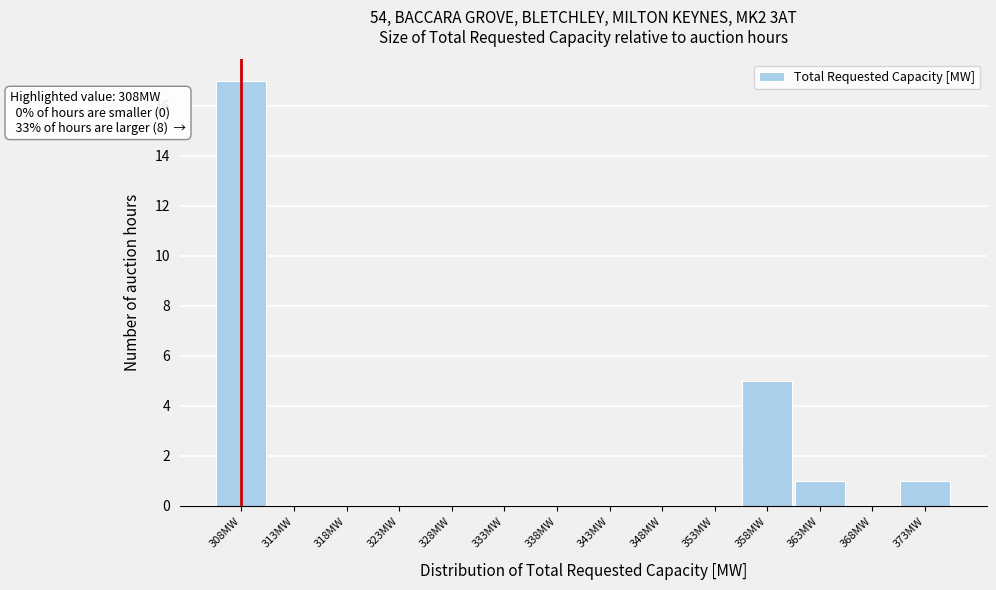

Over which range of the x-axis is the bar tallest?

305.5 to 310.5